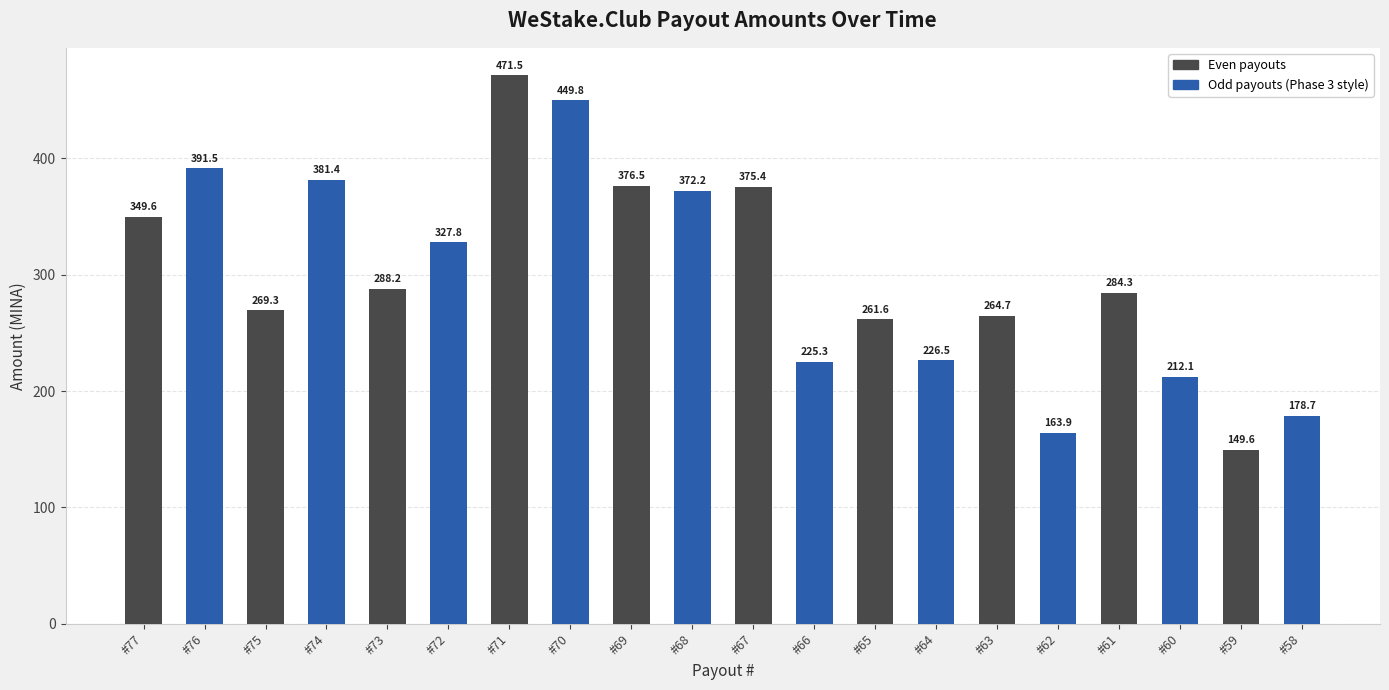

How many bars are there in total?

20